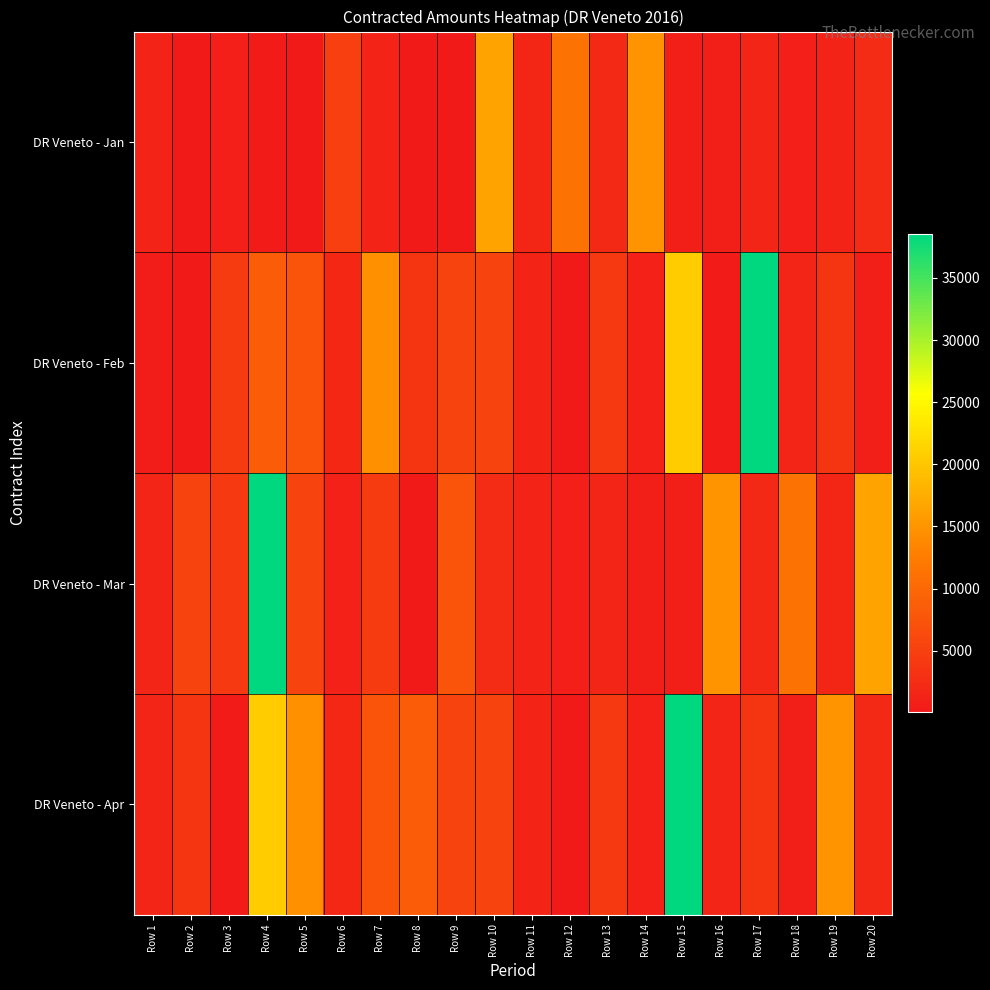

Reading left to right, what are all the values shown in this chart?

DR Veneto - Jan: Row 1=1368.0	Row 2=210.0	Row 3=803.9	Row 4=445.0	Row 5=225.0	Row 6=4860.0	Row 7=1275.0	Row 8=40.0	Row 9=79.0	Row 10=16500.0	Row 11=1719.5	Row 12=11378.5	Row 13=2000.0	Row 14=14998.5	Row 15=712.0	Row 16=787.5	Row 17=1620.0	Row 18=922.5	Row 19=1372.5	Row 20=2317.5
DR Veneto - Feb: Row 1=638.5	Row 2=141.0	Row 3=4325.0	Row 4=8500.0	Row 5=7425.0	Row 6=1950.0	Row 7=14640.0	Row 8=3500.0	Row 9=5480.0	Row 10=5519.2	Row 11=1461.0	Row 12=323.0	Row 13=4250.0	Row 14=1170.0	Row 15=20510.1	Row 16=416.0	Row 17=38538.5	Row 18=1620.0	Row 19=3500.0	Row 20=750.0
DR Veneto - Mar: Row 1=1620.0	Row 2=5519.2	Row 3=4250.0	Row 4=38538.5	Row 5=5480.0	Row 6=1170.0	Row 7=4325.0	Row 8=323.0	Row 9=7425.0	Row 10=2317.5	Row 11=1372.5	Row 12=922.5	Row 13=1620.0	Row 14=787.5	Row 15=712.0	Row 16=14998.5	Row 17=2000.0	Row 18=11378.5	Row 19=1719.5	Row 20=16500.0
DR Veneto - Apr: Row 1=1620.0	Row 2=3500.0	Row 3=416.0	Row 4=20510.1	Row 5=14640.0	Row 6=1950.0	Row 7=7425.0	Row 8=8500.0	Row 9=5480.0	Row 10=5519.2	Row 11=1461.0	Row 12=323.0	Row 13=4250.0	Row 14=1170.0	Row 15=38538.5	Row 16=1620.0	Row 17=3500.0	Row 18=750.0	Row 19=14998.5	Row 20=2000.0